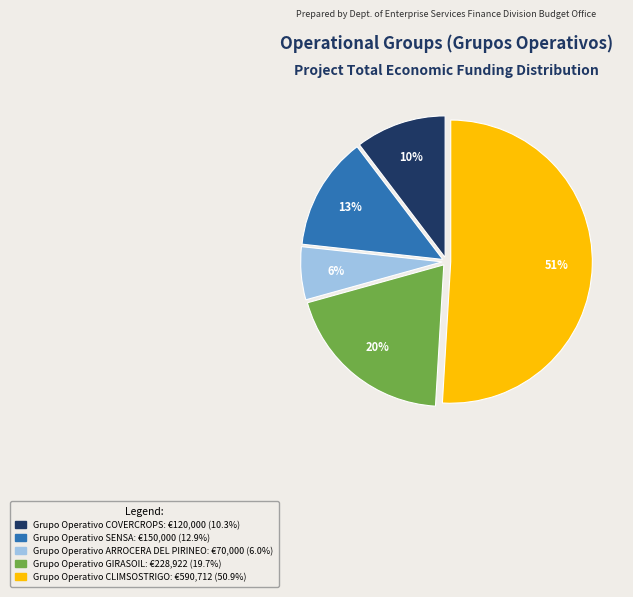

What percentage is the Grupo Operativo COVERCROPS: €120,000 (10.3%) slice, to the nearest percent?

10%